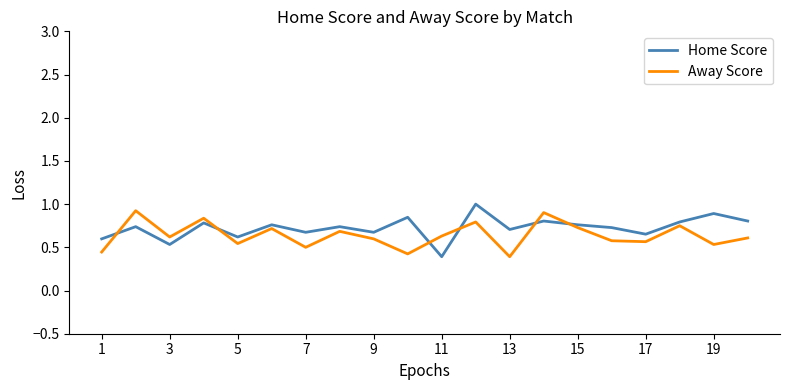

What is the greatest value displayed?

1.0